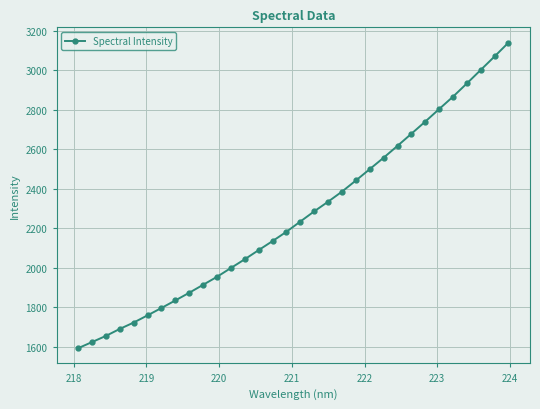

What is the difference between the maximum and minimum values?

1546.0